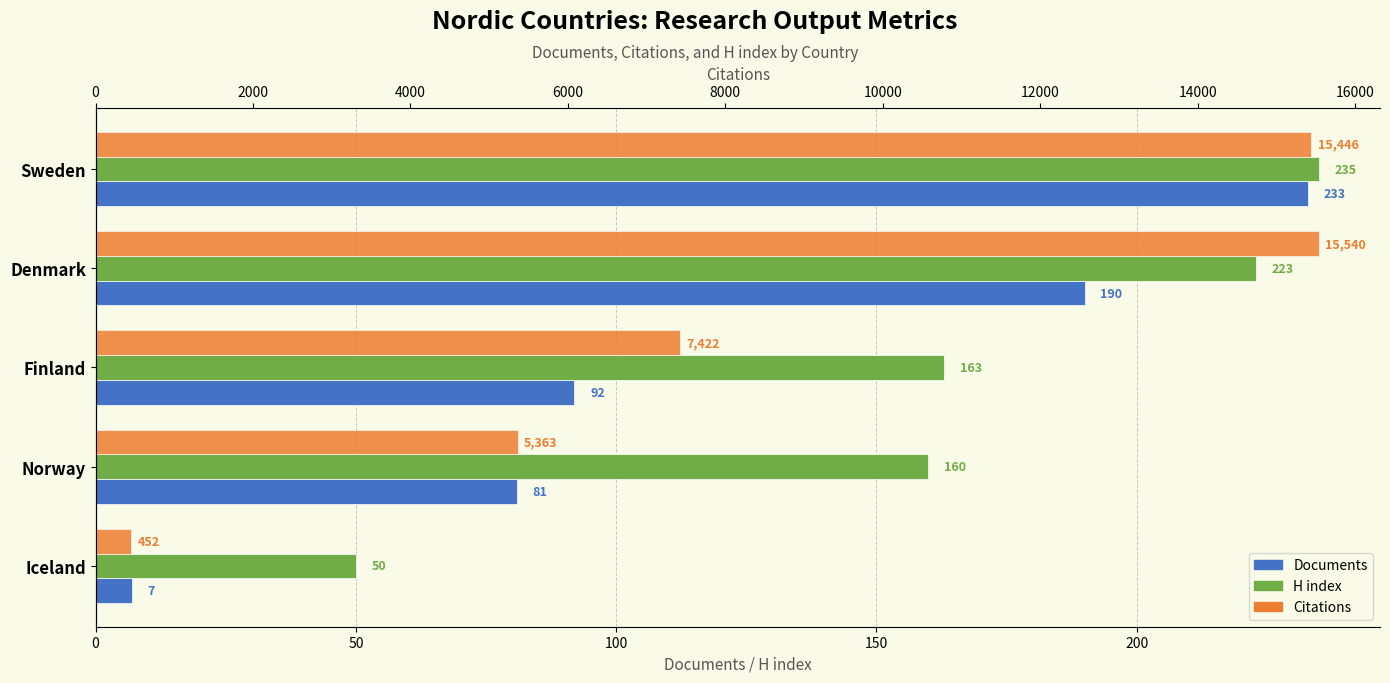

What is the value of the Citations bar at the 4th from the left?

5363